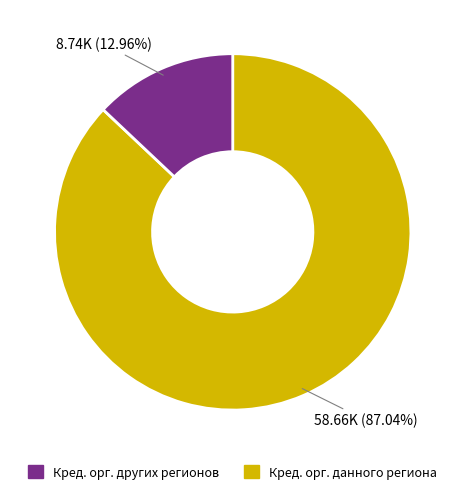

Is there a majority slice in this chart?

Yes